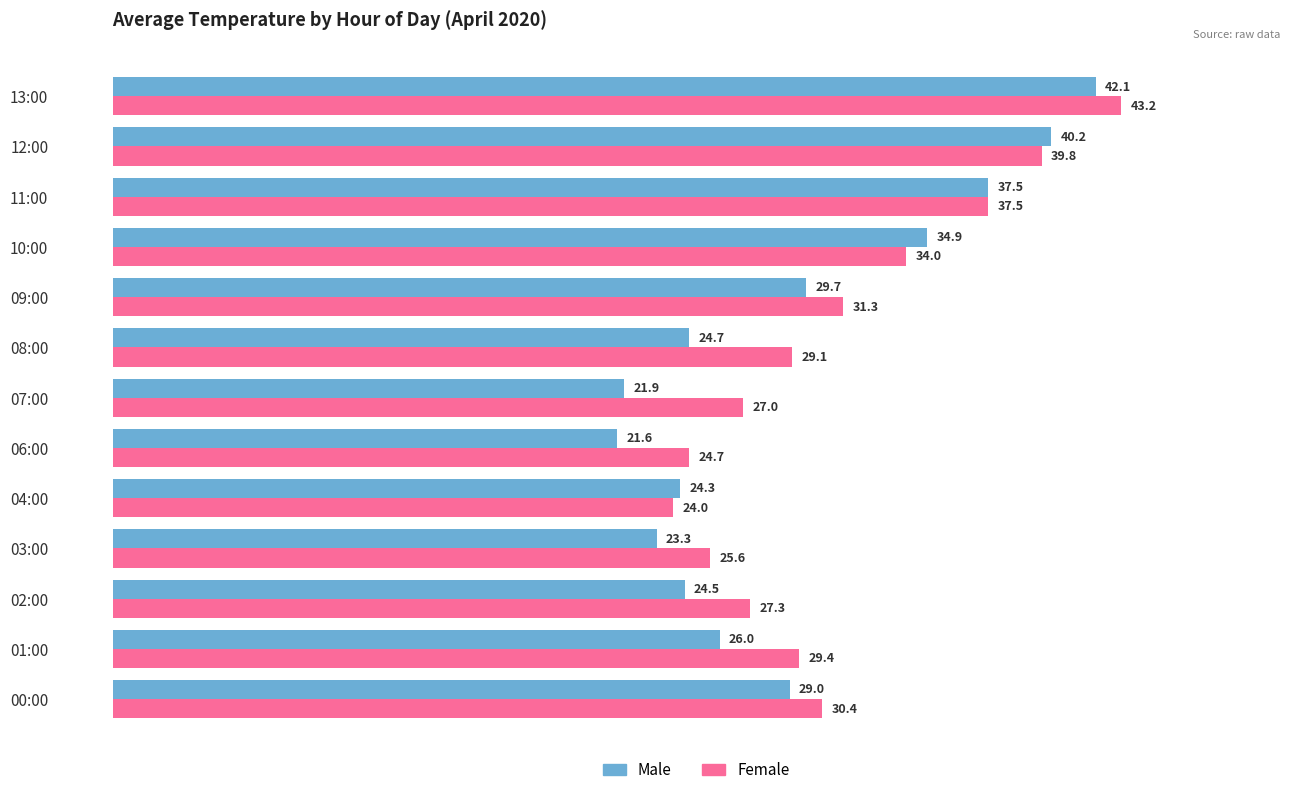

Rank the series by their maximum value, from highest to lowest.

Female, Male